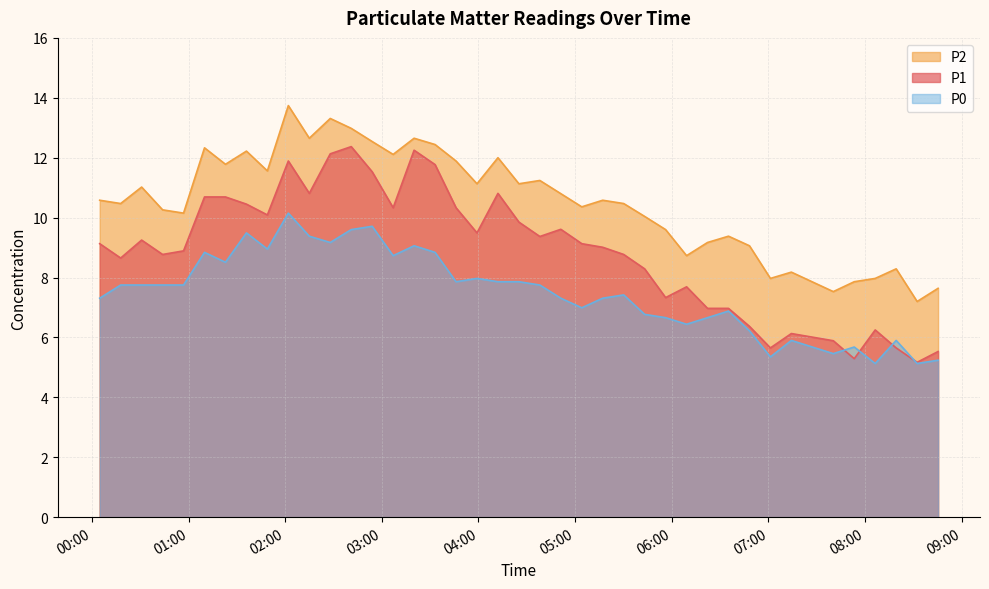

What is the difference between the maximum and minimum values in the P1 series?

7.2